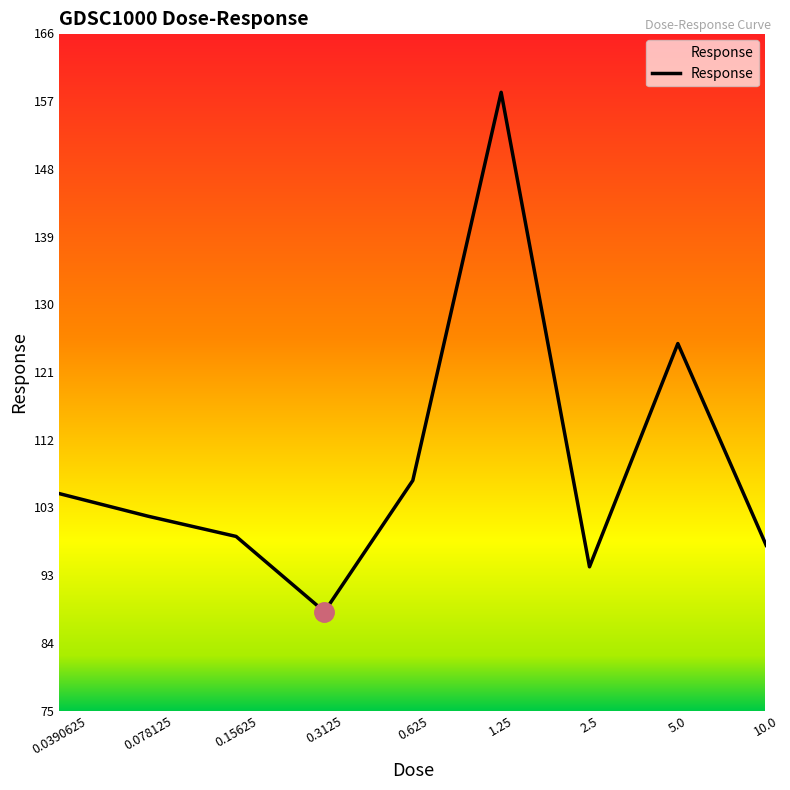

What is the minimum value shown in the chart?

88.6